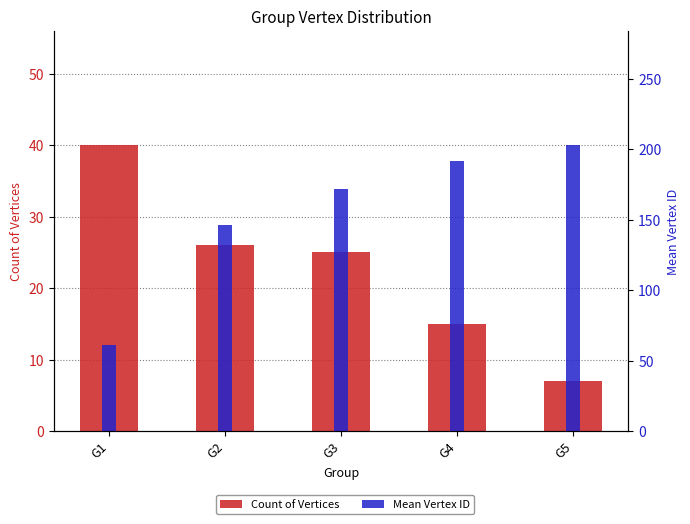

What is the difference between the highest and lowest values at G1?

21.5